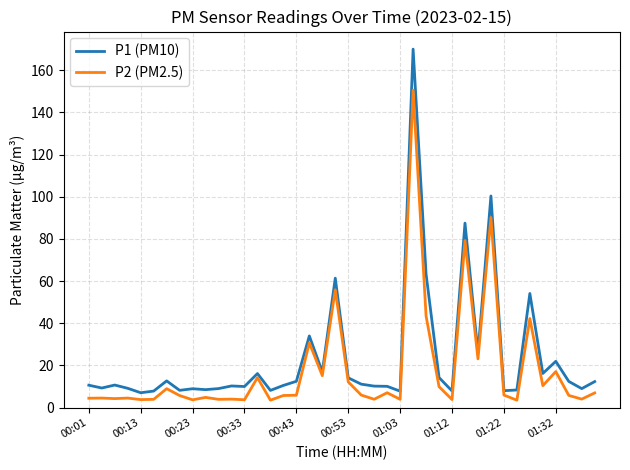

What is the lowest value of the P1 (PM10) series?

7.0